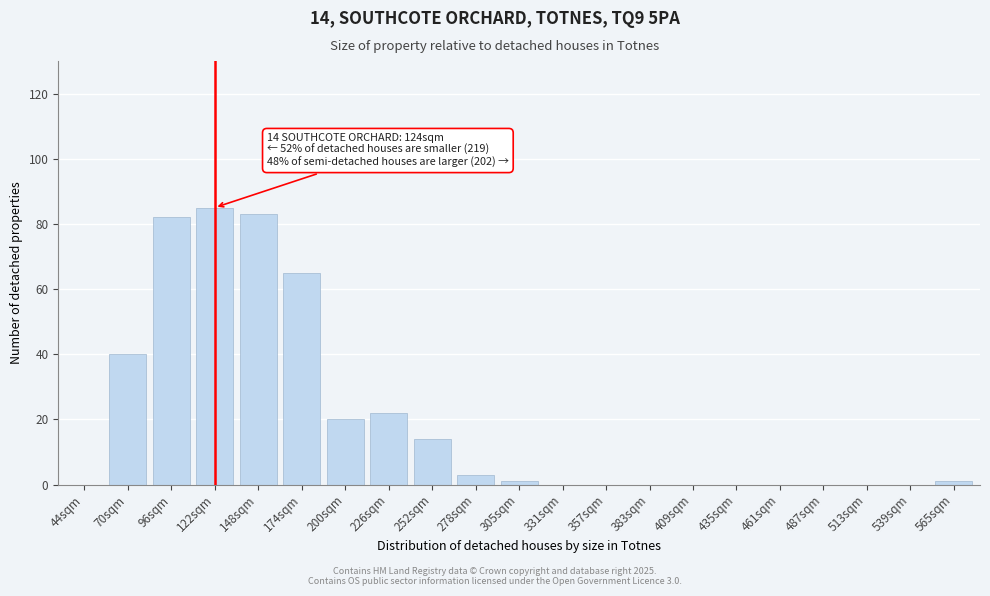

Reading left to right, what are all the values shown in this chart?

44sqm=0	70sqm=40	96sqm=82	122sqm=85	148sqm=83	174sqm=65	200sqm=20	226sqm=22	252sqm=14	278sqm=3	305sqm=1	331sqm=0	357sqm=0	383sqm=0	409sqm=0	435sqm=0	461sqm=0	487sqm=0	513sqm=0	539sqm=0	565sqm=1